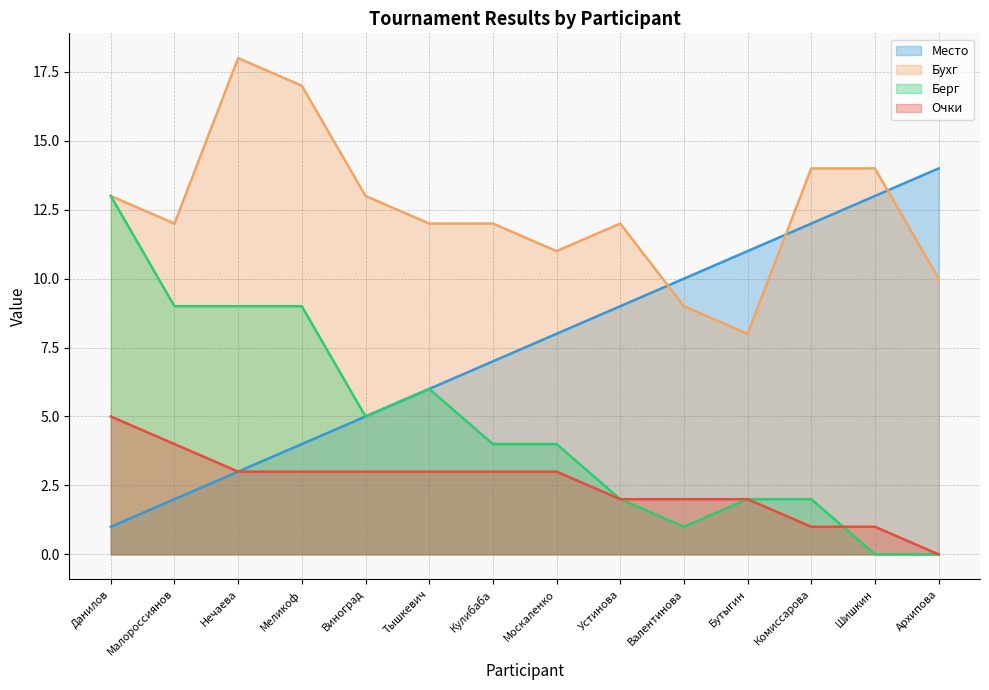

Rank the series by their average value, from lowest to highest.

Очки, Берг, Место, Бухг